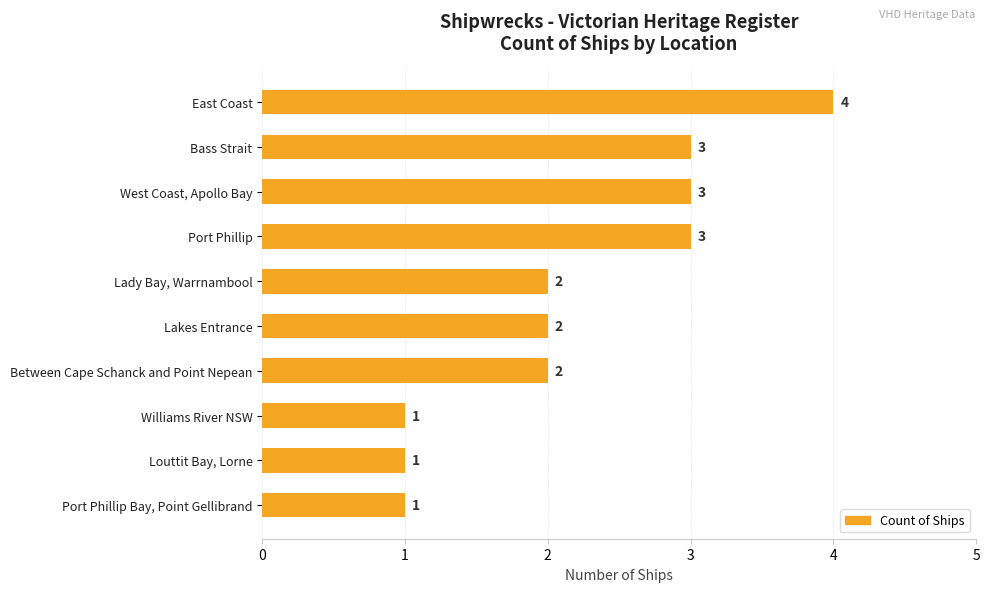

What is the label of the 5th bar from the bottom?

Lakes Entrance